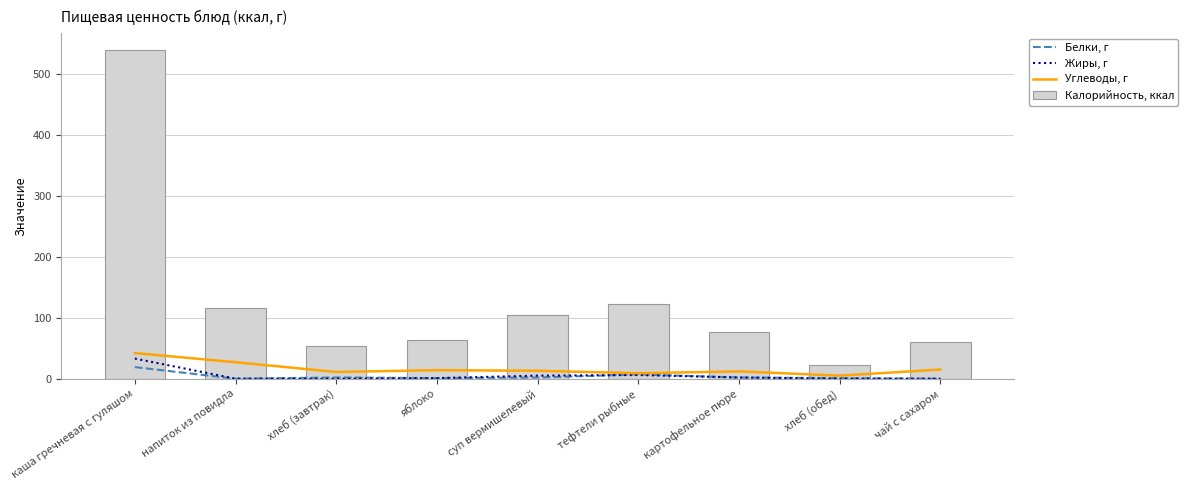

How many data points in Жиры, г are less than 1?

4